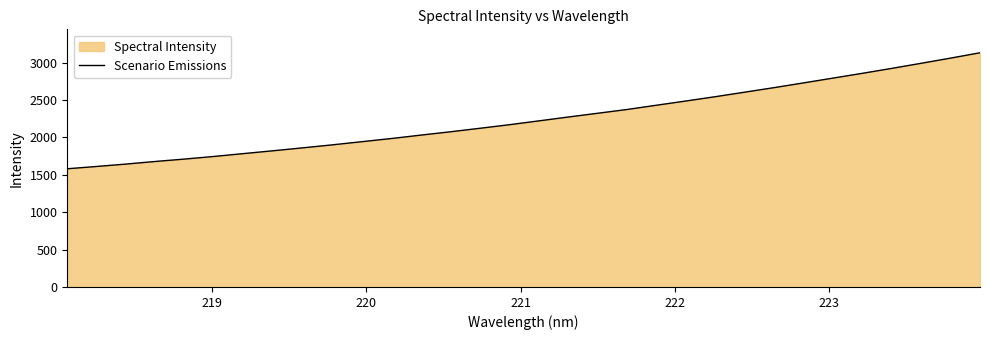

True or false: the data has more than 0 interior local peaks.

False